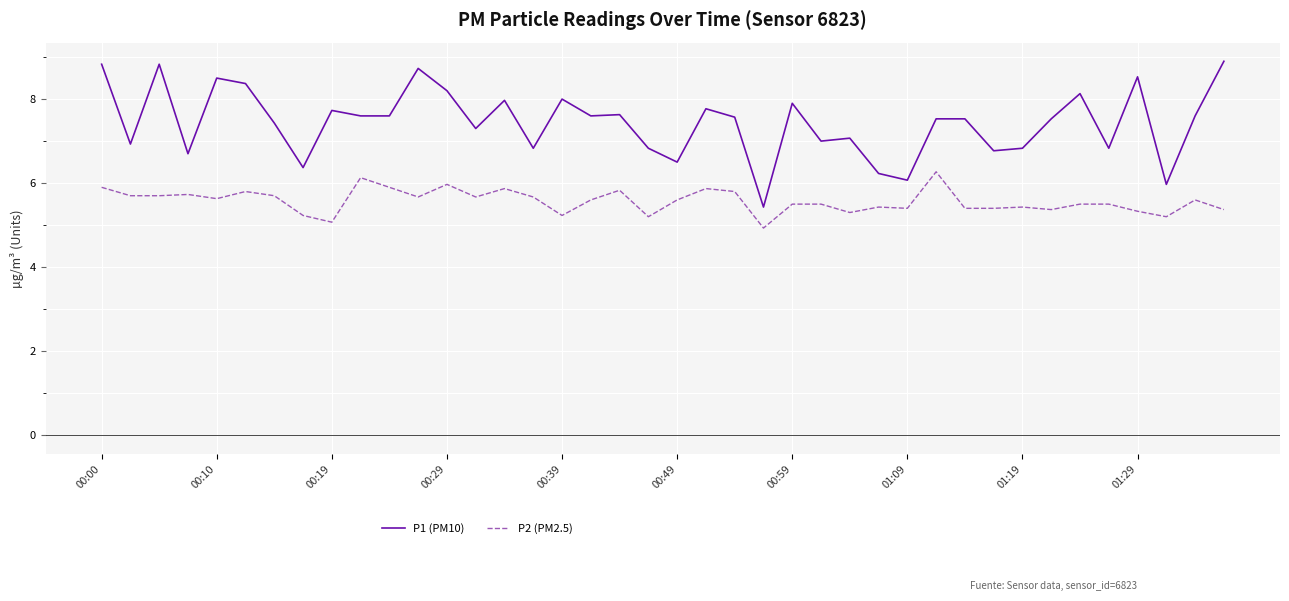

Which series has the widest spread of values?

P1 (PM10)